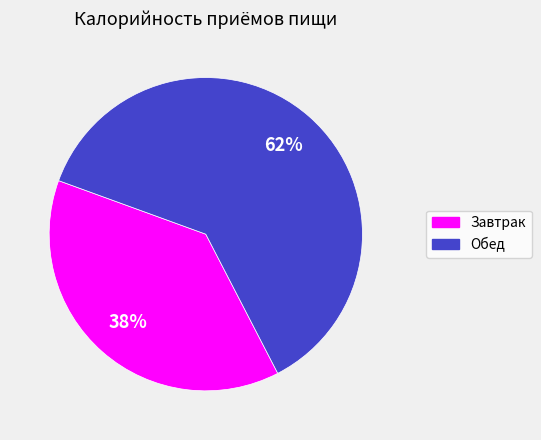

To the nearest percent, what is the difference between the Обед and Завтрак slice percentages?

24%